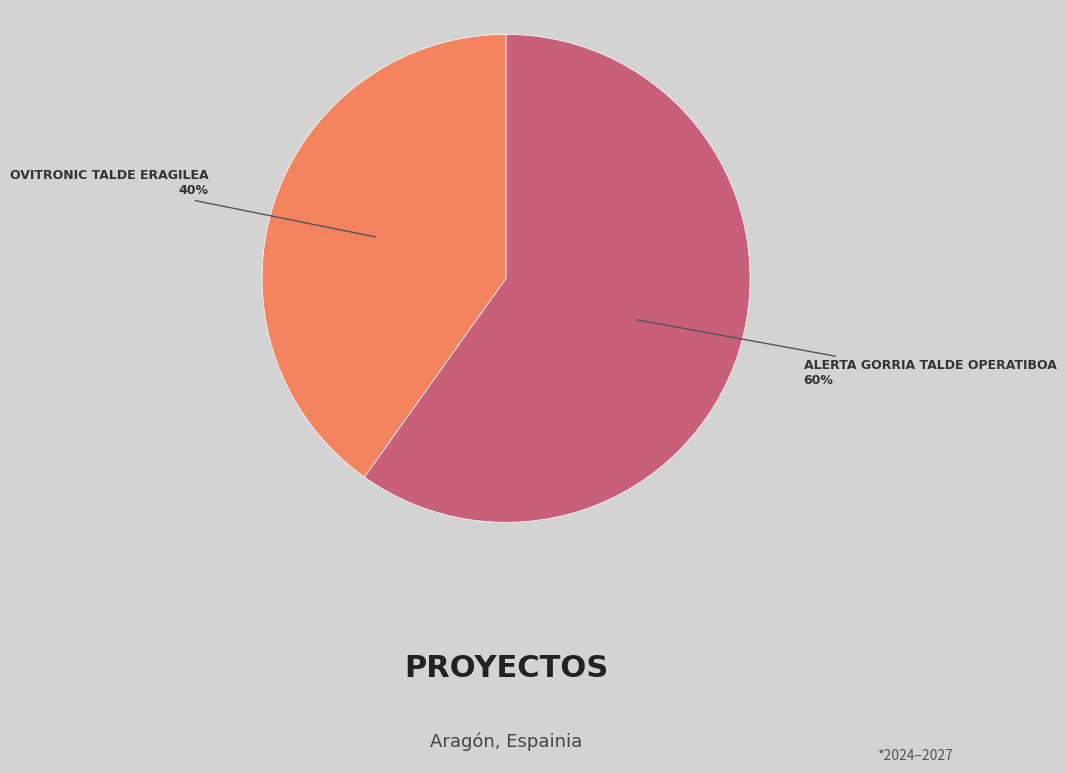

To the nearest percent, what is the difference between the largest and smallest slice percentages?

20%